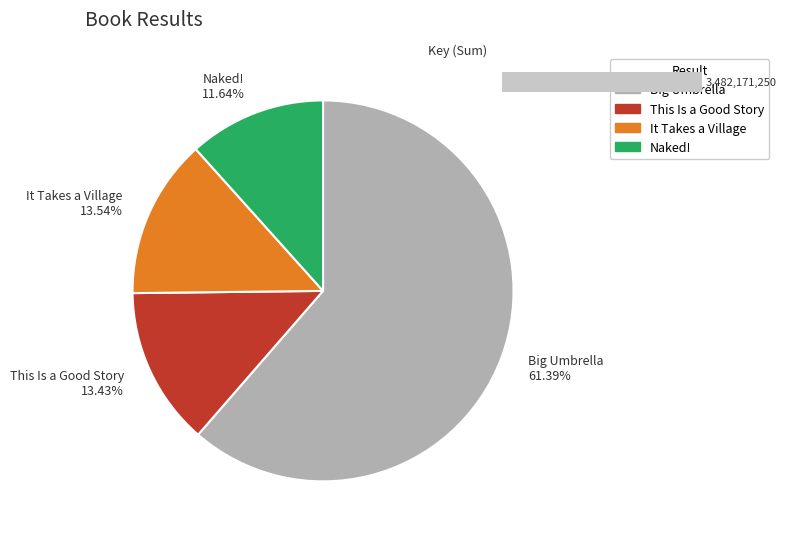

Is it true that This Is a Good Story is 13% of the pie?

True